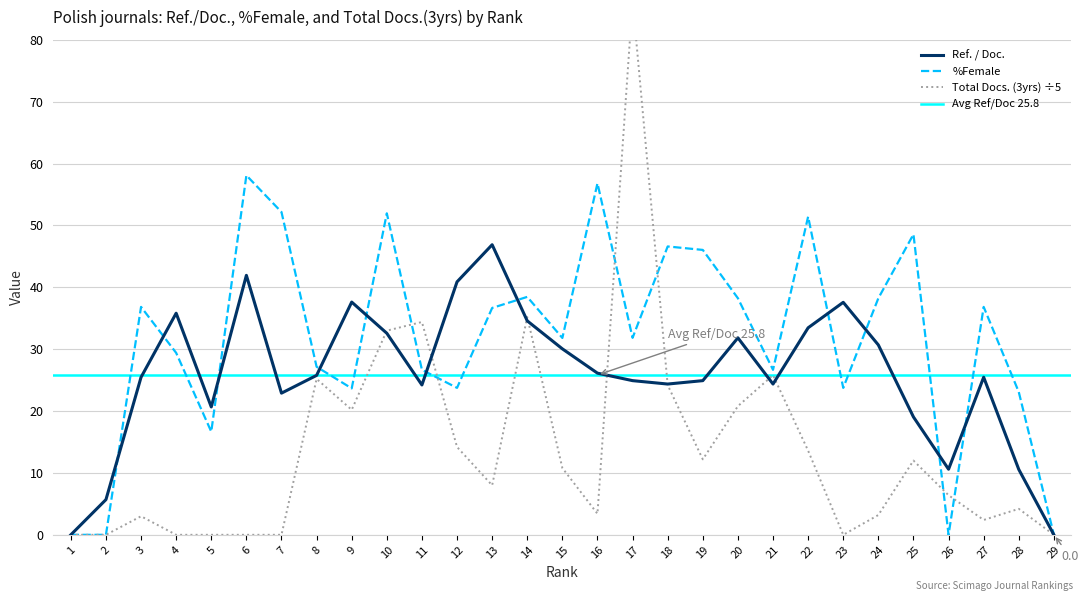

Between 12 and 2, which is larger?

12